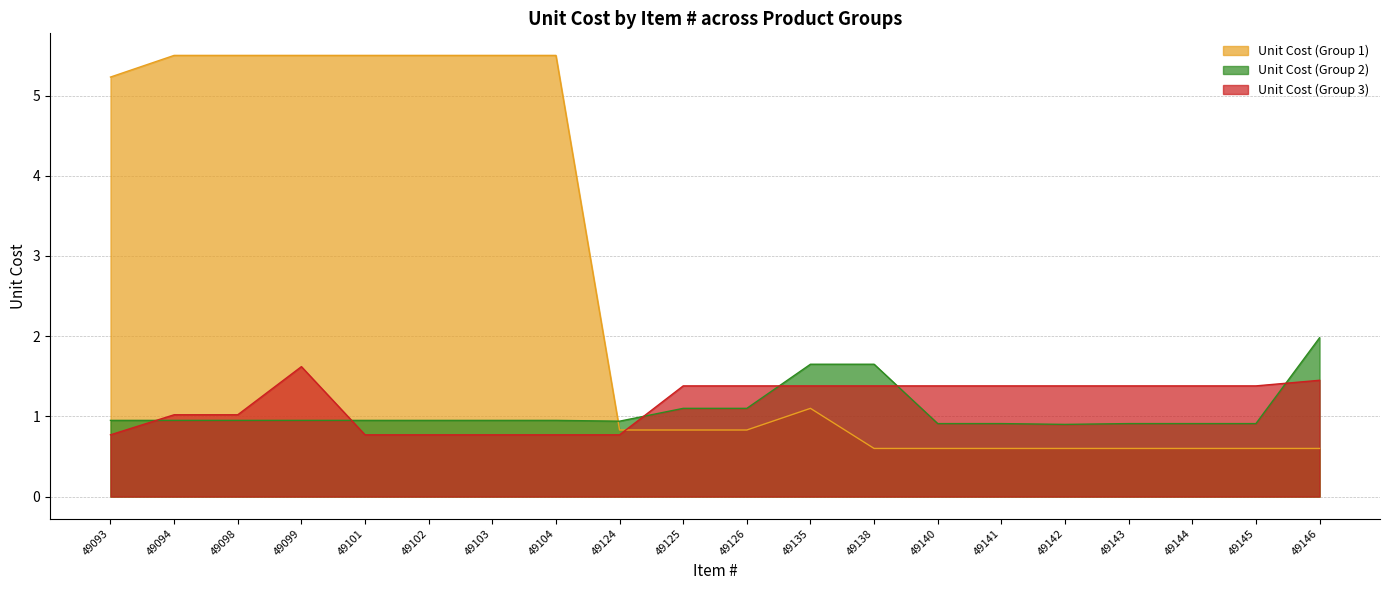

Reading right to left, extract all data points from this chart.

Unit Cost (Group 1): 49146=0.6	49145=0.6	49144=0.6	49143=0.6	49142=0.6	49141=0.6	49140=0.6	49138=0.6	49135=1.1	49126=0.8	49125=0.8	49124=0.8	49104=5.5	49103=5.5	49102=5.5	49101=5.5	49099=5.5	49098=5.5	49094=5.5	49093=5.2
Unit Cost (Group 2): 49146=2.0	49145=0.9	49144=0.9	49143=0.9	49142=0.9	49141=0.9	49140=0.9	49138=1.6	49135=1.6	49126=1.1	49125=1.1	49124=0.9	49104=0.9	49103=0.9	49102=0.9	49101=0.9	49099=0.9	49098=0.9	49094=0.9	49093=0.9
Unit Cost (Group 3): 49146=1.4	49145=1.4	49144=1.4	49143=1.4	49142=1.4	49141=1.4	49140=1.4	49138=1.4	49135=1.4	49126=1.4	49125=1.4	49124=0.8	49104=0.8	49103=0.8	49102=0.8	49101=0.8	49099=1.6	49098=1.0	49094=1.0	49093=0.8